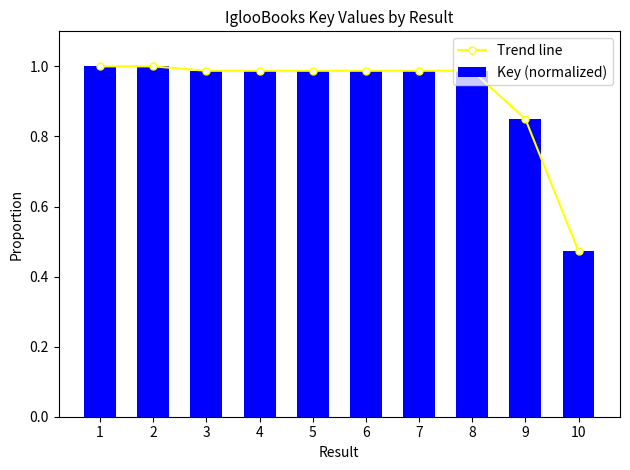

At which label does Trend line reach its minimum?

10